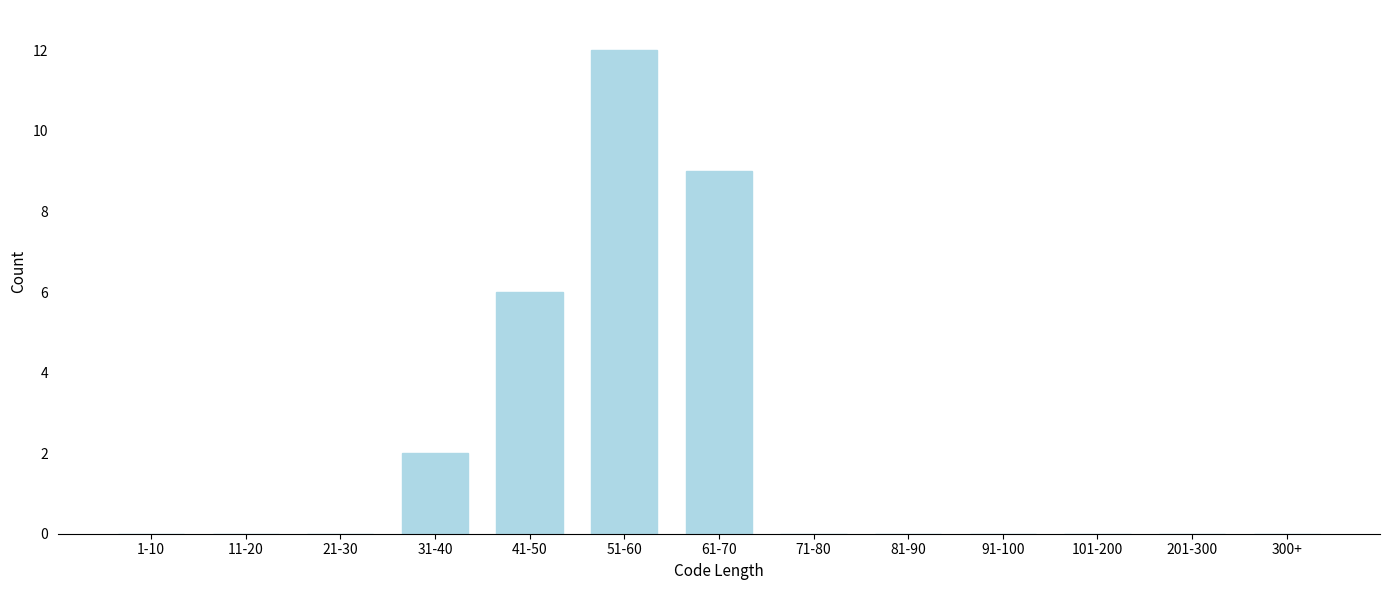

Reading left to right, transcribe all the data shown in this chart.

1-10=0	11-20=0	21-30=0	31-40=2	41-50=6	51-60=12	61-70=9	71-80=0	81-90=0	91-100=0	101-200=0	201-300=0	300+=0